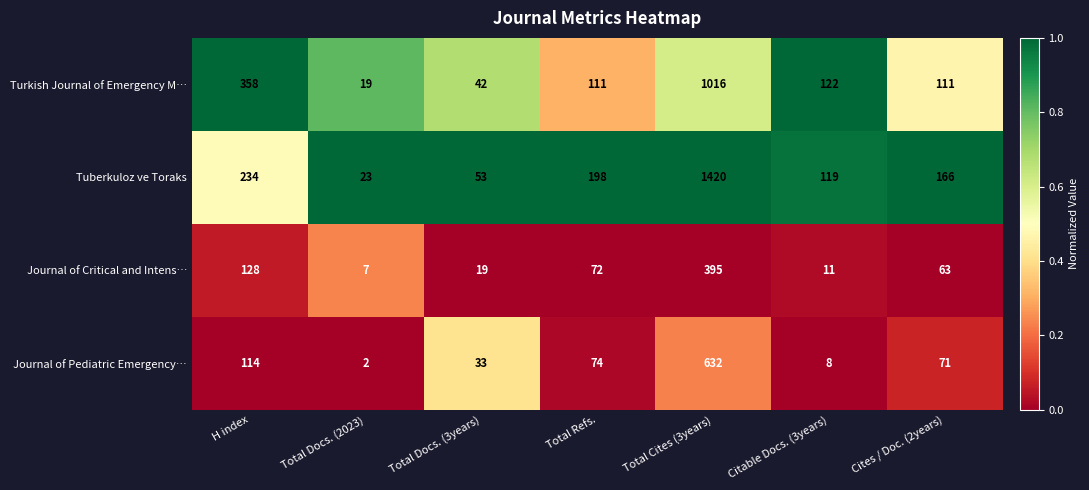

Reading left to right, transcribe all the data shown in this chart.

Turkish Journal of Emergency M…: 358	19	42	111	1016	122	111
Tuberkuloz ve Toraks: 234	23	53	198	1420	119	166
Journal of Critical and Intens…: 128	7	19	72	395	11	63
Journal of Pediatric Emergency…: 114	2	33	74	632	8	71